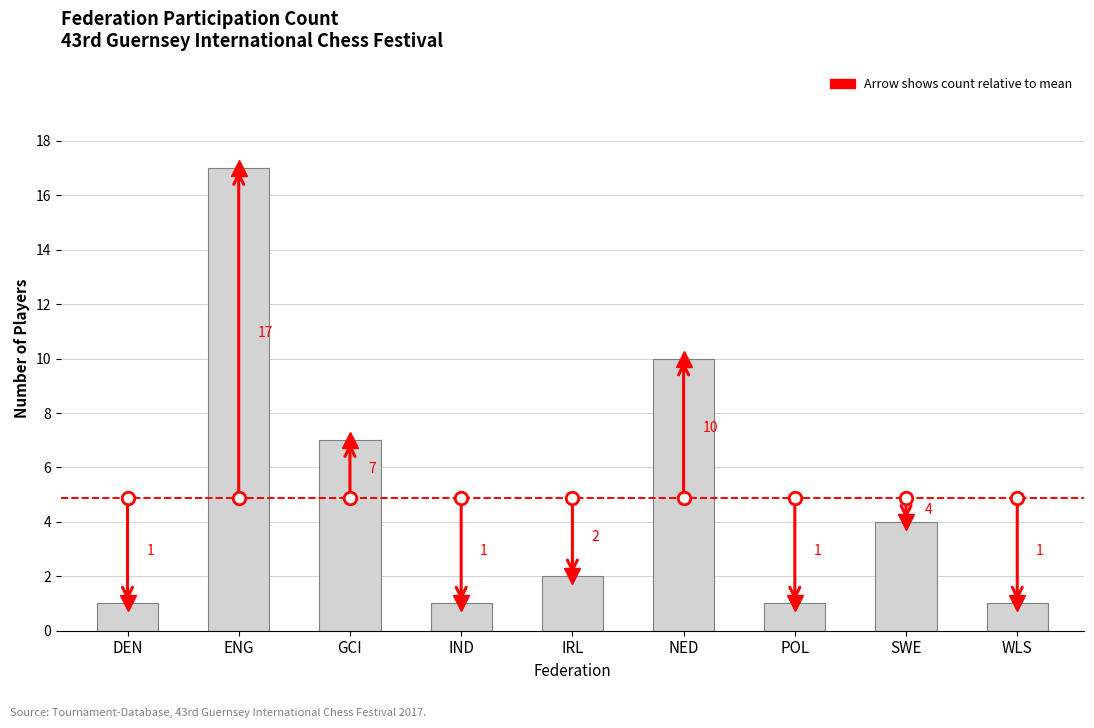

What is the value of the 2nd bar from the left?

17